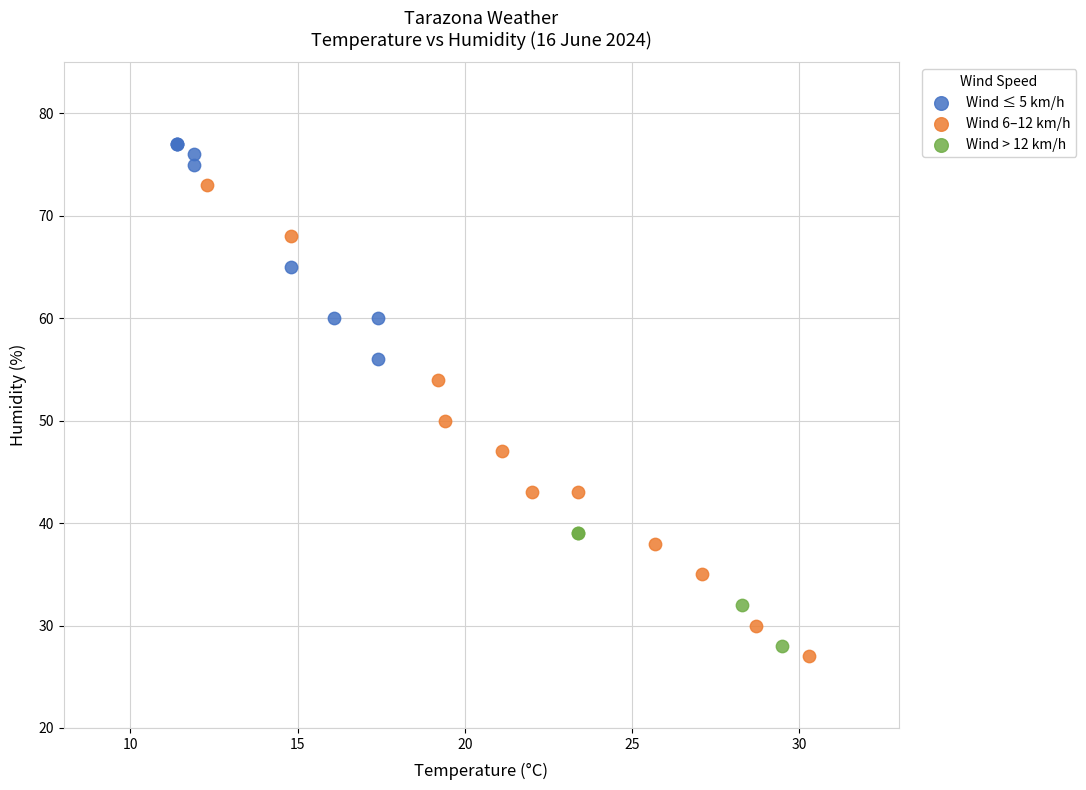

Which series has the widest spread of Y values?

Wind 6–12 km/h